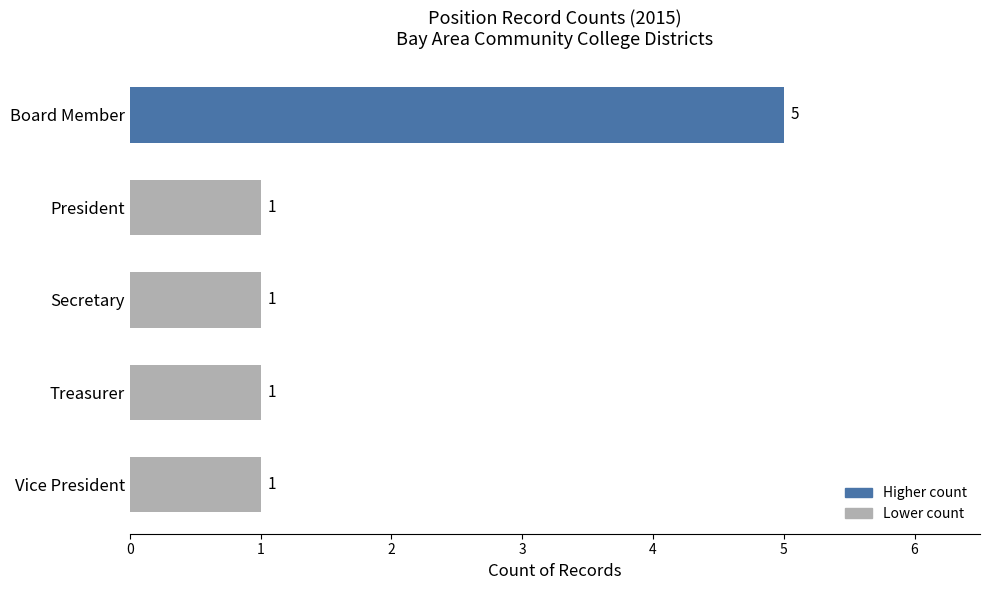

How many values are between 1 and 2?

4